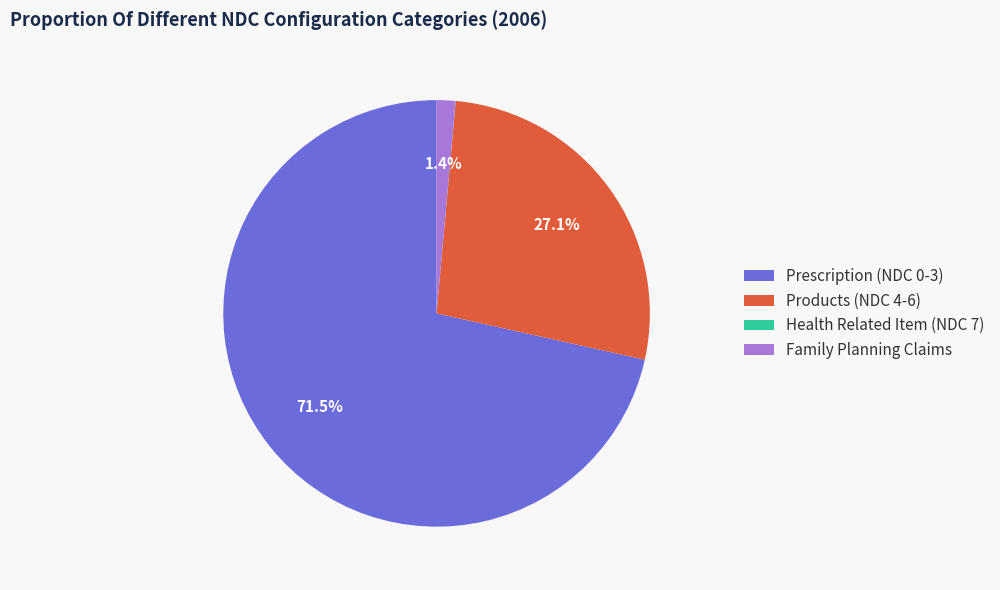

Does Prescription (NDC 0-3) account for over 50% of the chart?

Yes